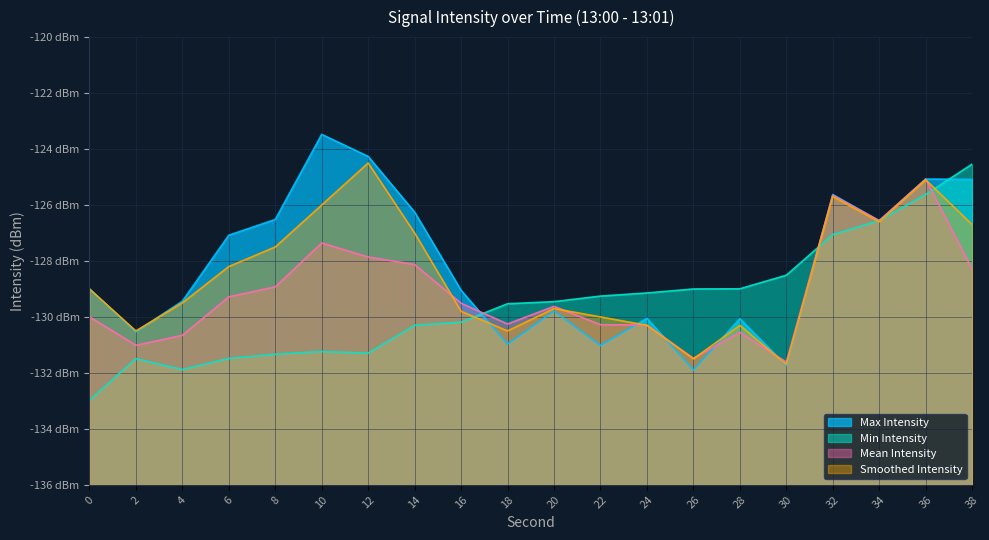

Reading left to right, extract all data points from this chart.

Max Intensity: 0=-129.0	2=-130.5	4=-129.4	6=-127.1	8=-126.5	10=-123.5	12=-124.3	14=-126.3	16=-129.0	18=-131.0	20=-129.8	22=-131.0	24=-130.0	26=-131.9	28=-130.1	30=-131.7	32=-125.6	34=-126.6	36=-125.1	38=-125.1
Min Intensity: 0=-133.0	2=-131.5	4=-131.9	6=-131.5	8=-131.3	10=-131.2	12=-131.3	14=-130.3	16=-130.2	18=-129.5	20=-129.5	22=-129.3	24=-129.1	26=-129.0	28=-129.0	30=-128.5	32=-127.1	34=-126.6	36=-125.6	38=-124.5
Mean Intensity: 0=-130.0	2=-131.0	4=-130.7	6=-129.3	8=-128.9	10=-127.4	12=-127.9	14=-128.1	16=-129.5	18=-130.3	20=-129.6	22=-130.3	24=-130.3	26=-131.5	28=-130.6	30=-131.6	32=-125.7	34=-126.6	36=-125.1	38=-128.3
Smoothed Intensity: 0=-129.0	2=-130.5	4=-129.5	6=-128.2	8=-127.5	10=-126.0	12=-124.5	14=-127.0	16=-129.8	18=-130.5	20=-129.7	22=-130.0	24=-130.3	26=-131.5	28=-130.3	30=-131.7	32=-125.7	34=-126.6	36=-125.1	38=-126.7